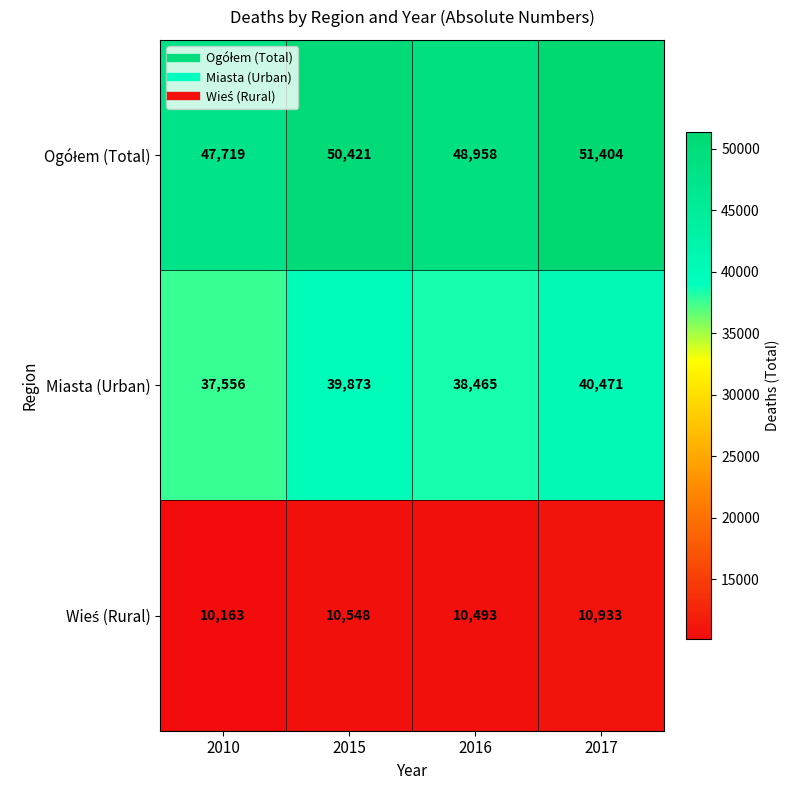

At which label does Miasta (Urban) reach its minimum?

2010